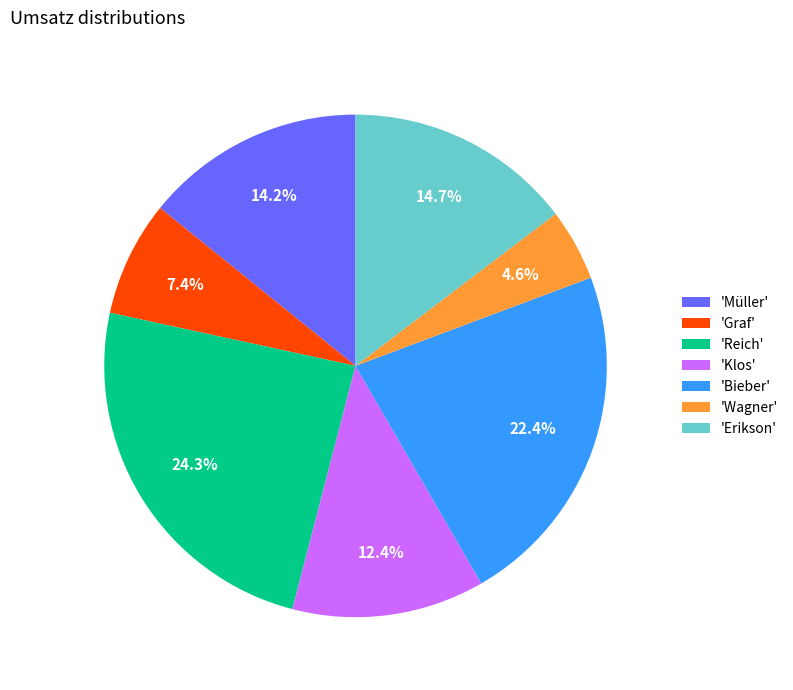

Which slice is the smallest?

'Wagner'